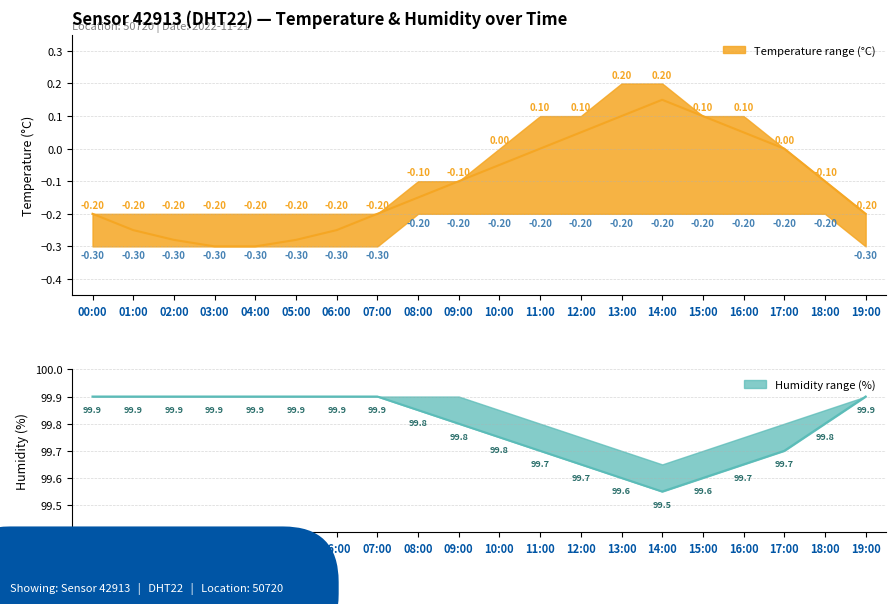

What is the sum of all Temperature (°C) values?

-2.2